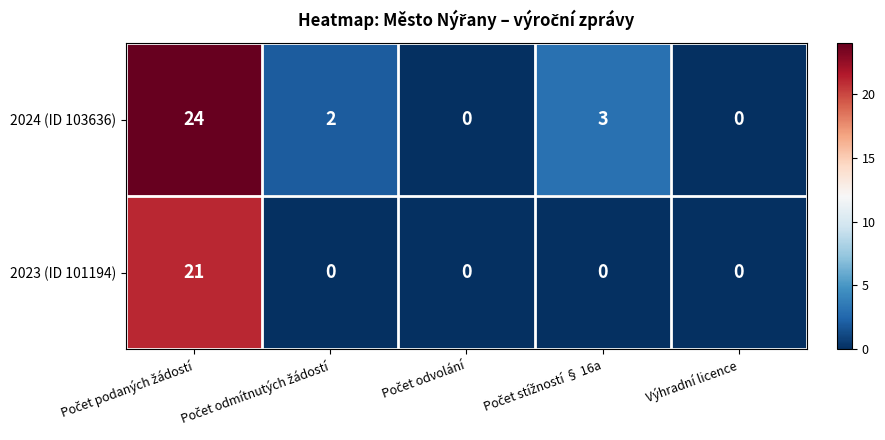

What is the difference between the maximum and minimum values in the 2024 (ID 103636) series?

24